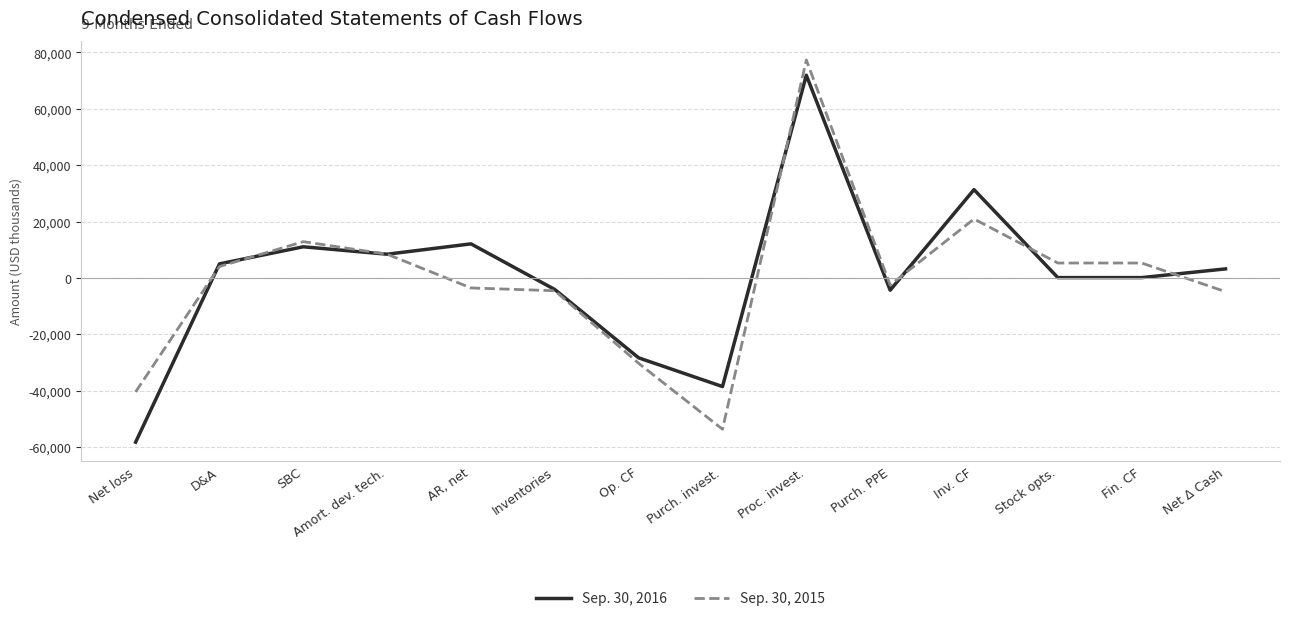

Is it true that Sep. 30, 2016 equals 11033 at SBC?

True